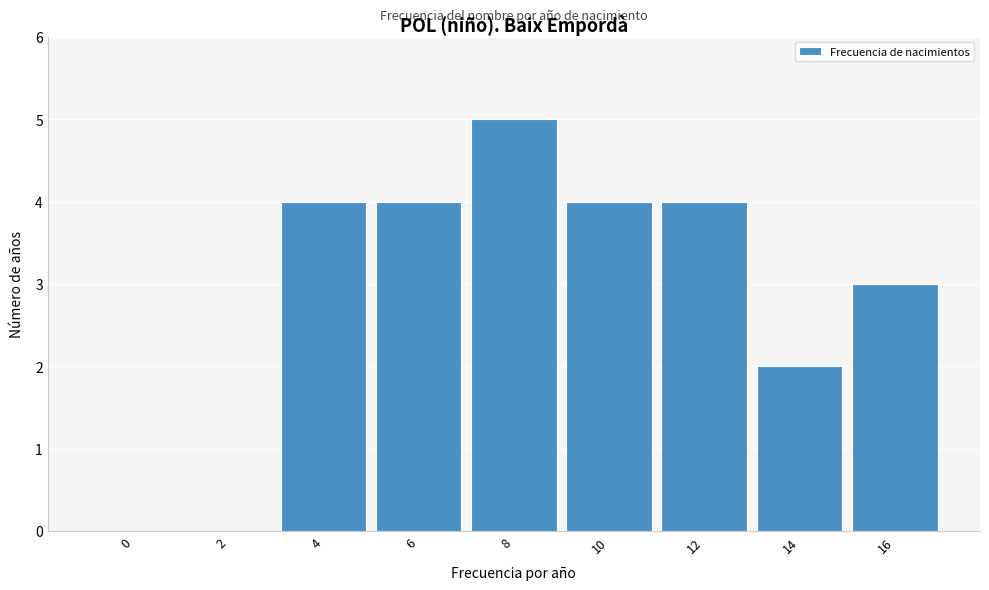

Reading left to right, what are all the values shown in this chart?

0=0	2=0	4=4	6=4	8=5	10=4	12=4	14=2	16=3